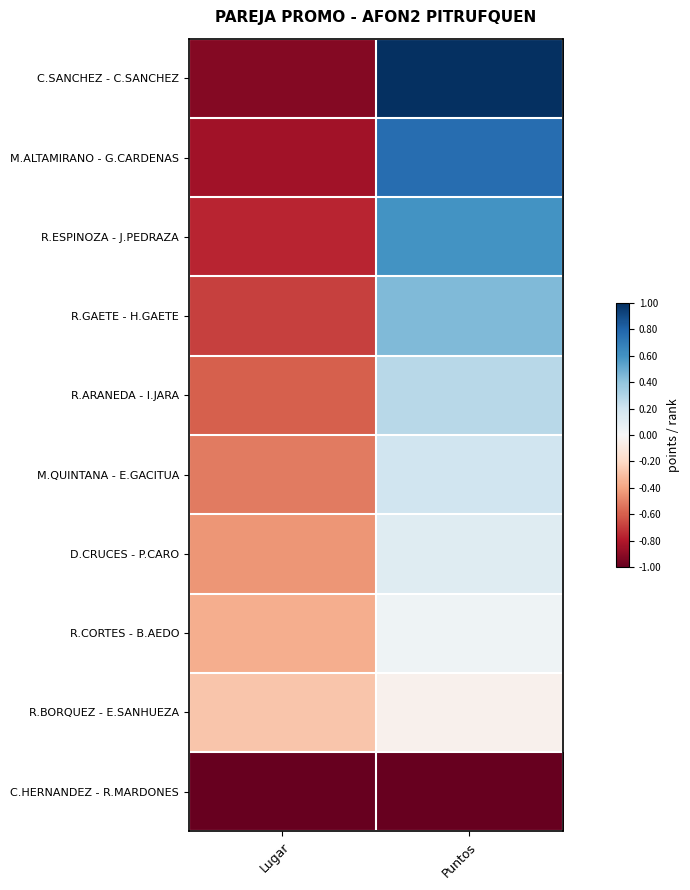

Which series has the largest range (max minus min)?

C.SANCHEZ - C.SANCHEZ